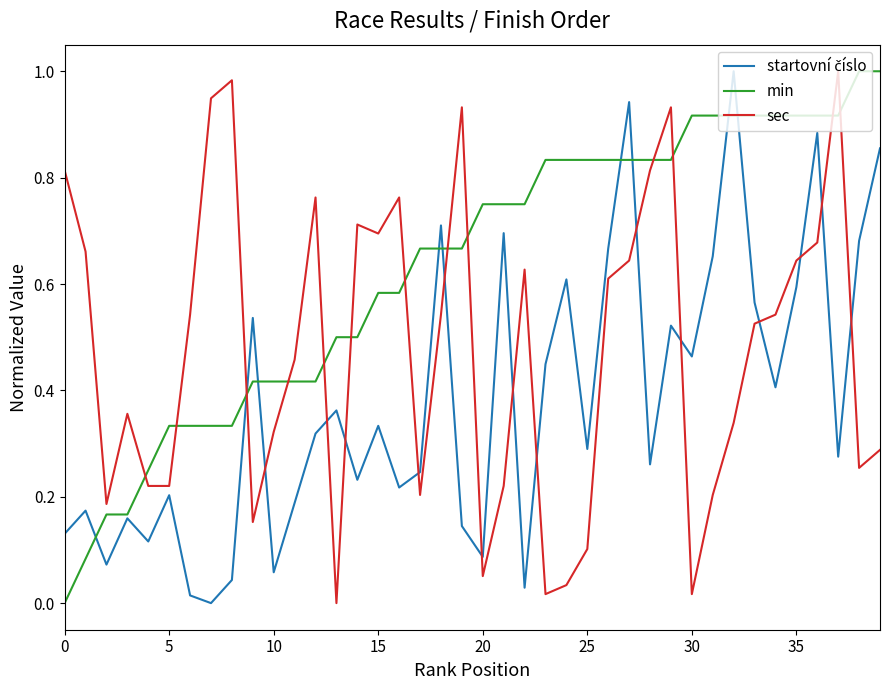

Which series has the largest total across all categories?

min